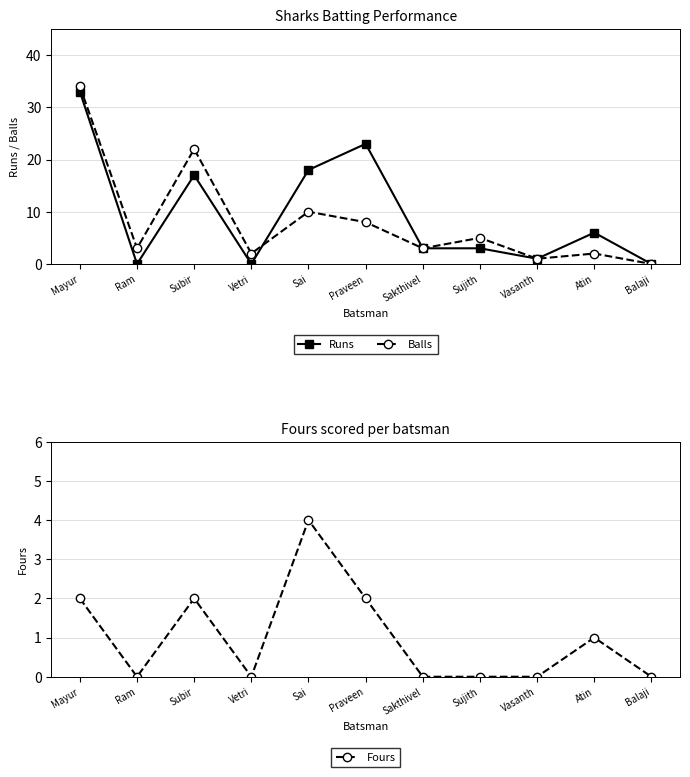

Rank the series by their average value, from lowest to highest.

Fours, Balls, Runs